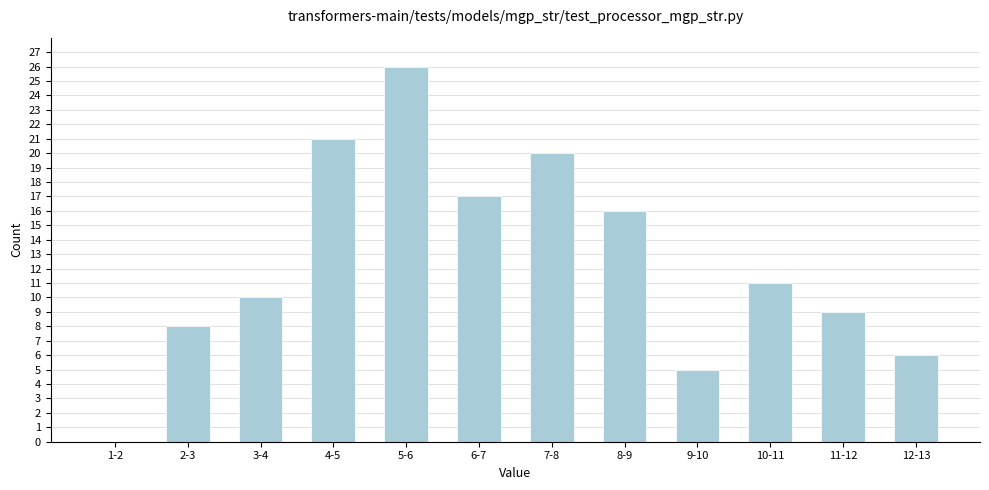

Reading left to right, transcribe all the data shown in this chart.

1-2=0	2-3=8	3-4=10	4-5=21	5-6=26	6-7=17	7-8=20	8-9=16	9-10=5	10-11=11	11-12=9	12-13=6